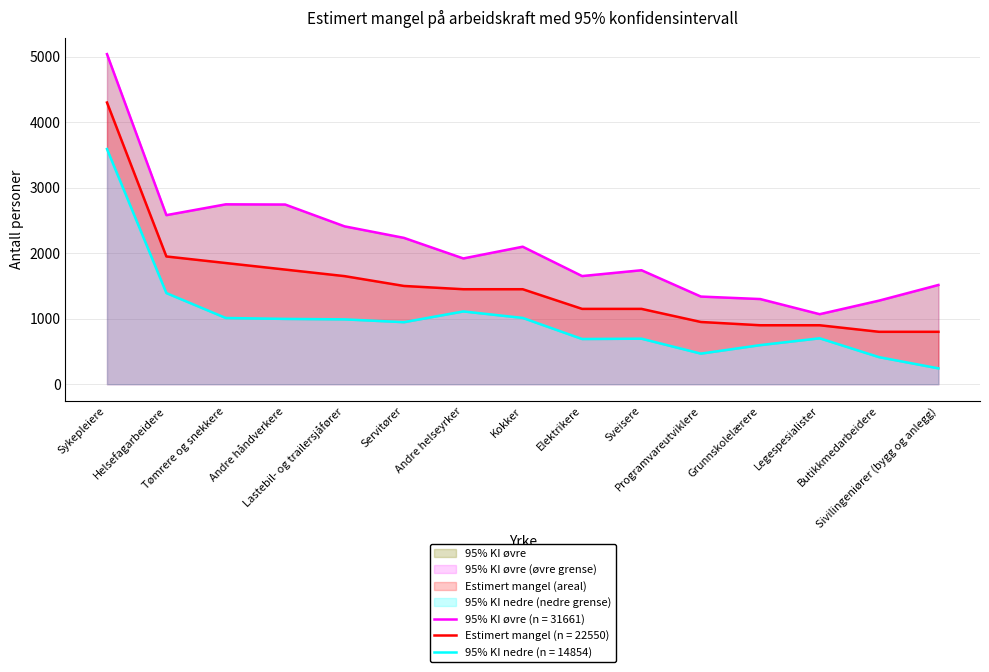

True or false: Estimert mangel has a value of 1500 at Servitører.

True